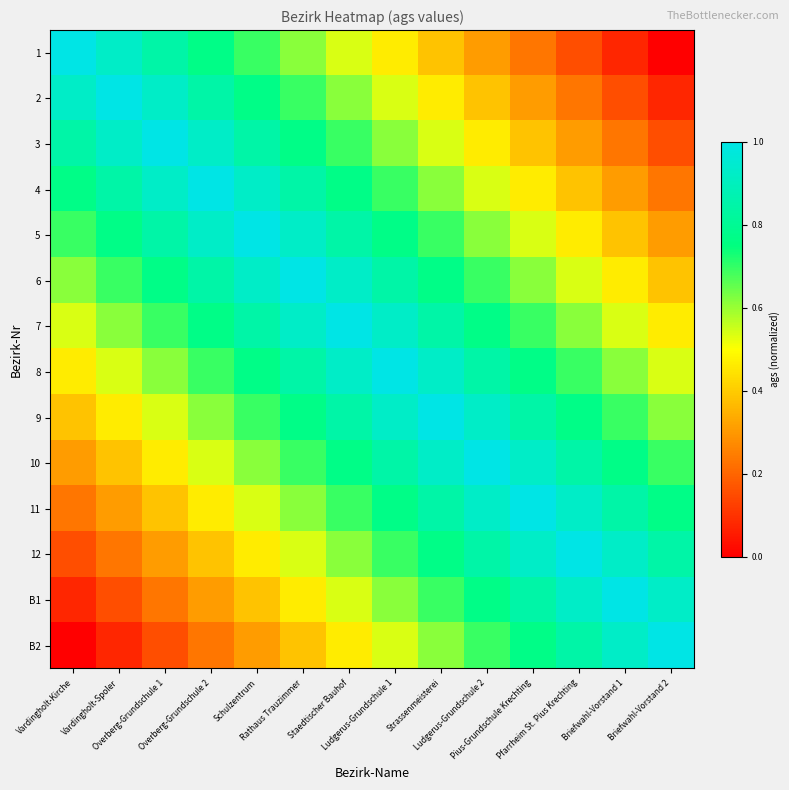

What is the difference between the highest and lowest values at Briefwahl-Vorstand 1?

0.9